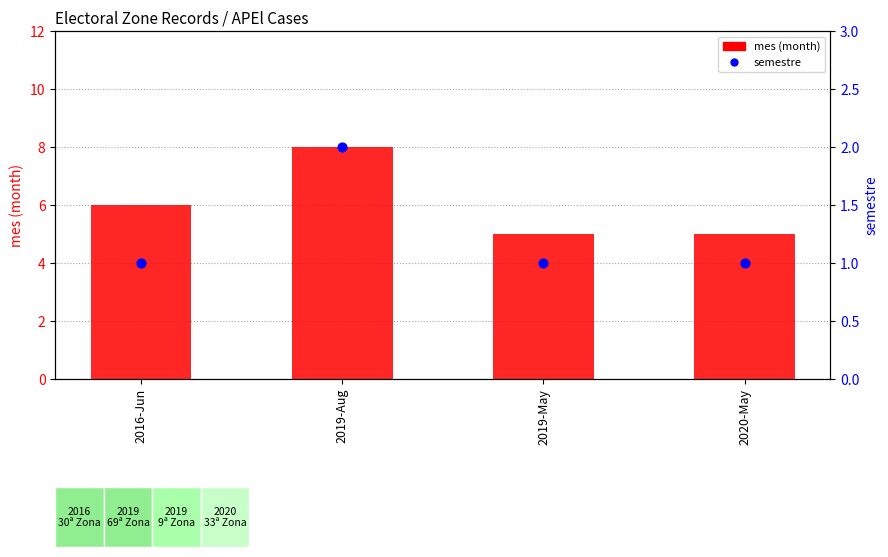

What are all the series names shown in the legend?

mes (month), semestre